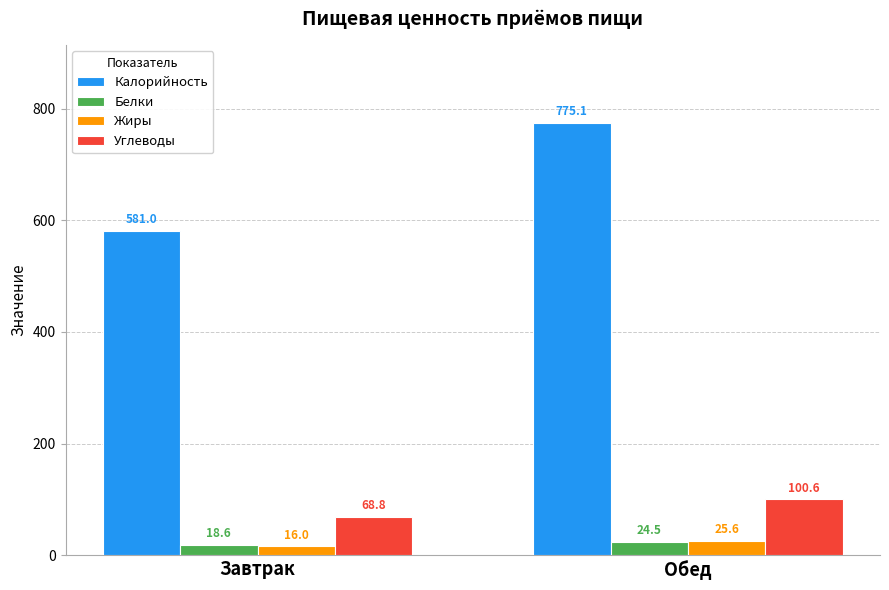

Which series has the widest spread of values?

Калорийность